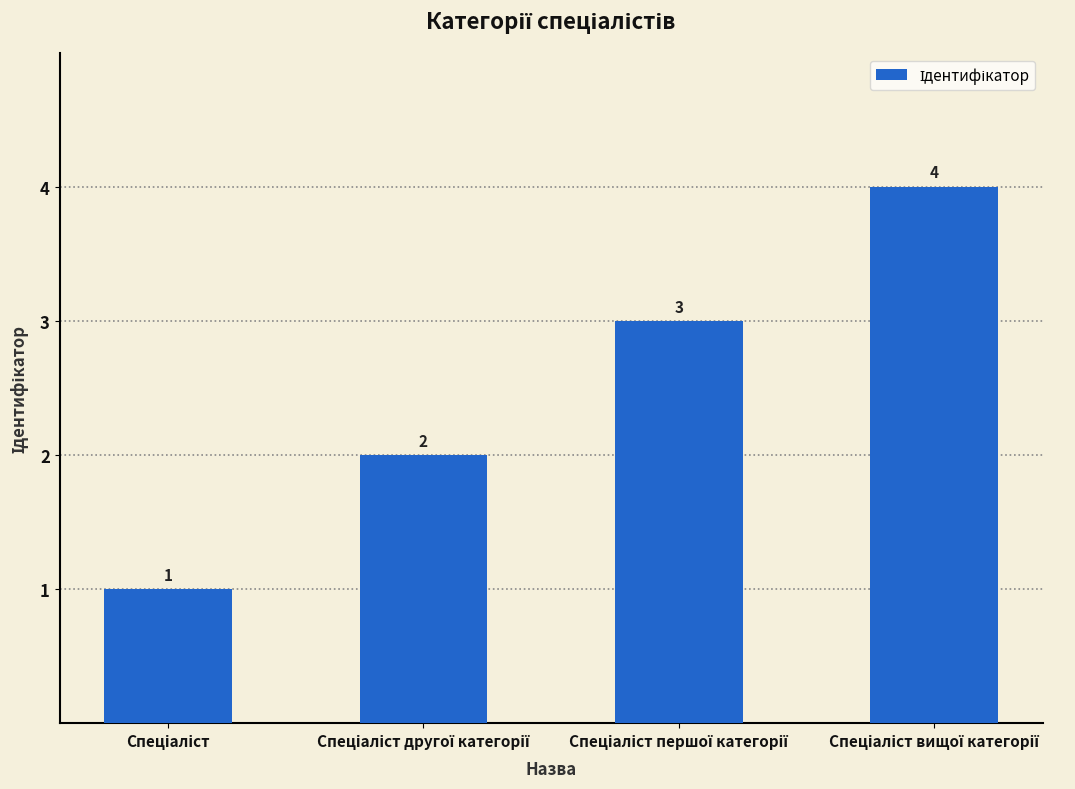

What is the sum of all values?

10